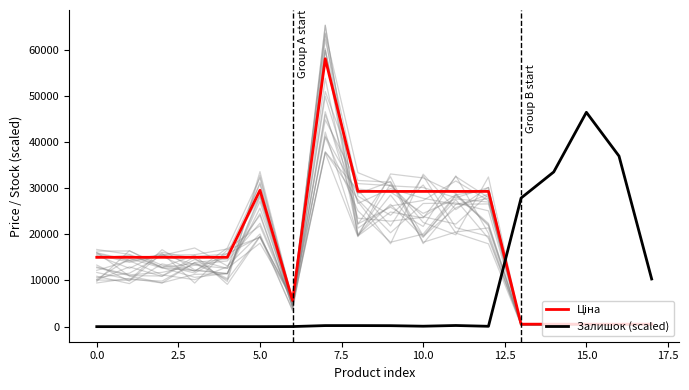

What is the sum of all Залишок (scaled) values?

156177.6